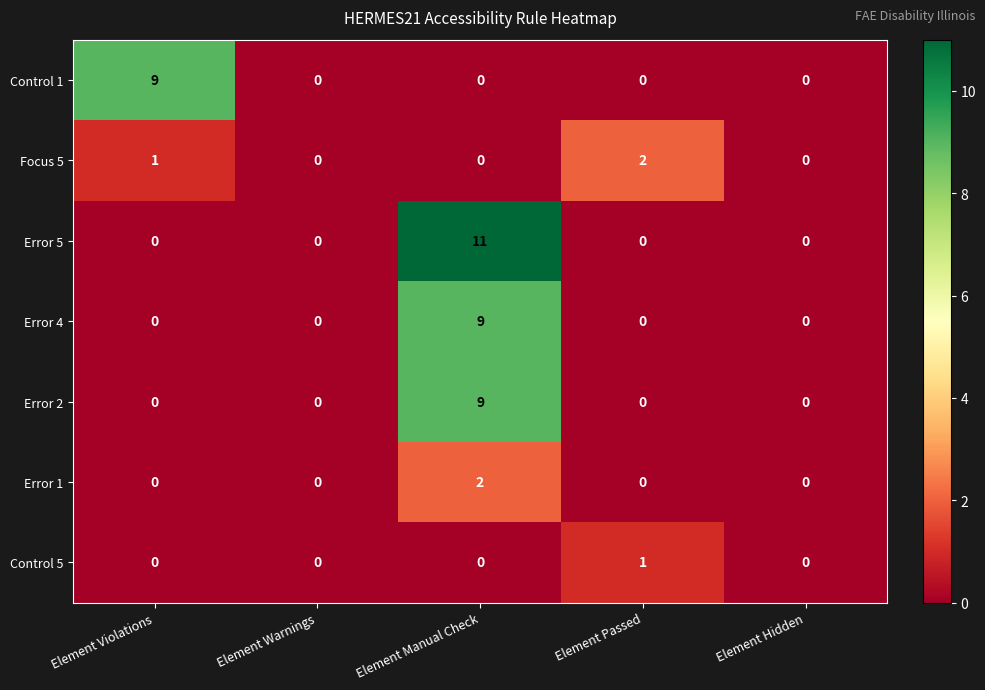

What is the difference between the Error 5 values at Element Manual Check and Element Hidden?

11